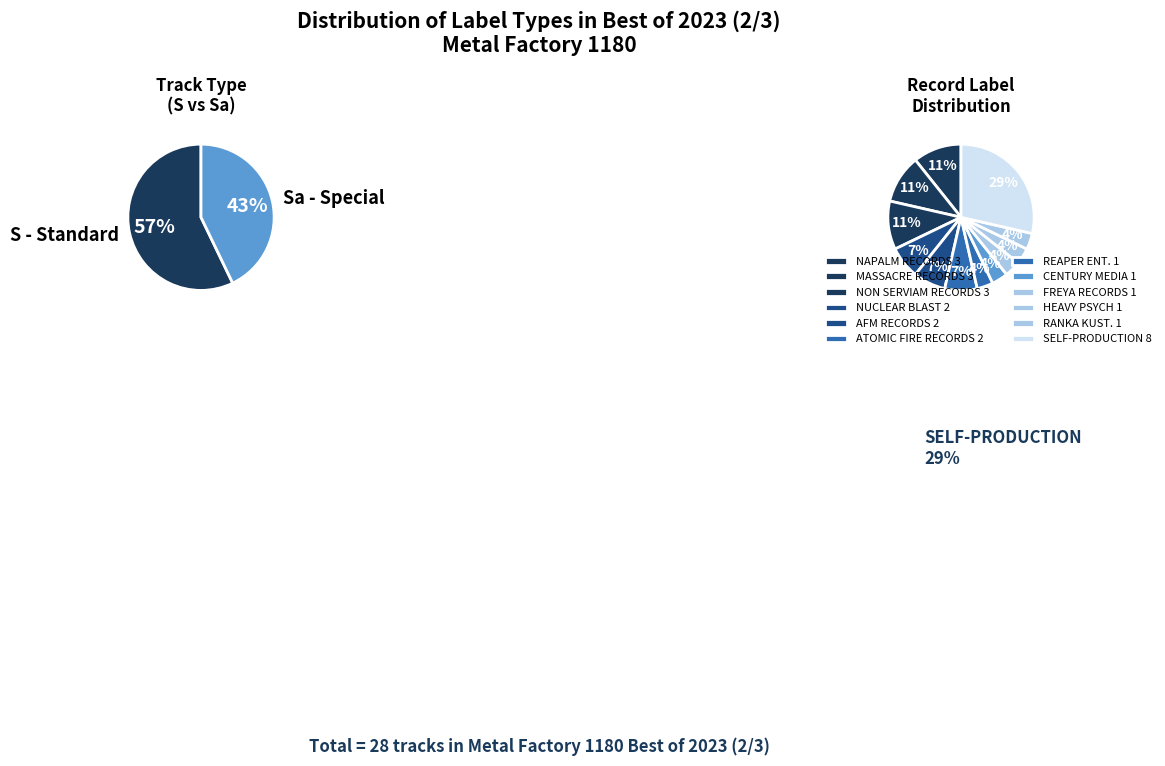

Which has a higher value, SELF-PRODUCTION or FREYA RECORDS?

SELF-PRODUCTION